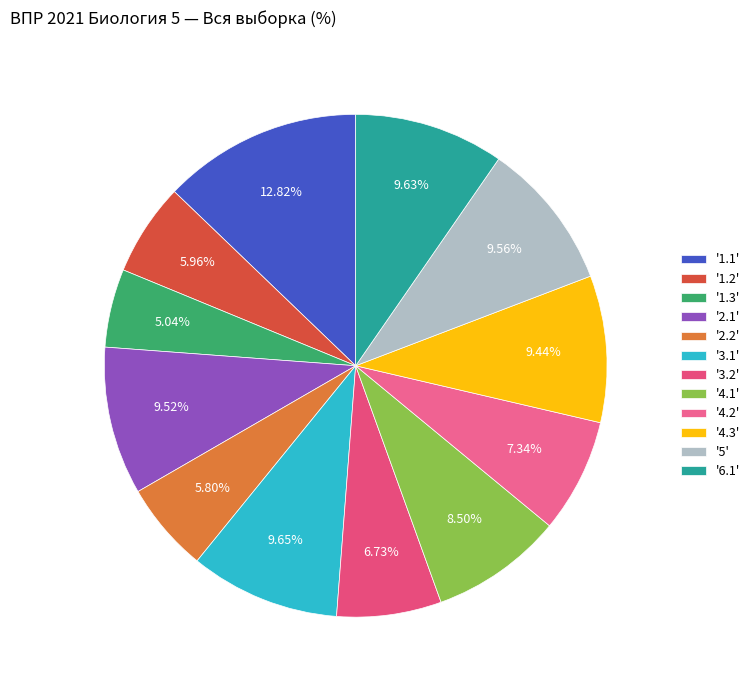

How many segments does this pie chart have?

12